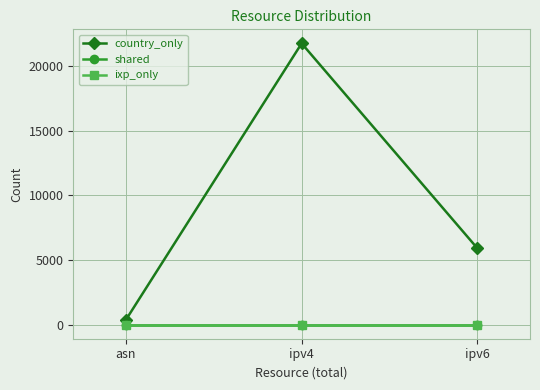

Count the country_only values in the range 382 to 21759.

3